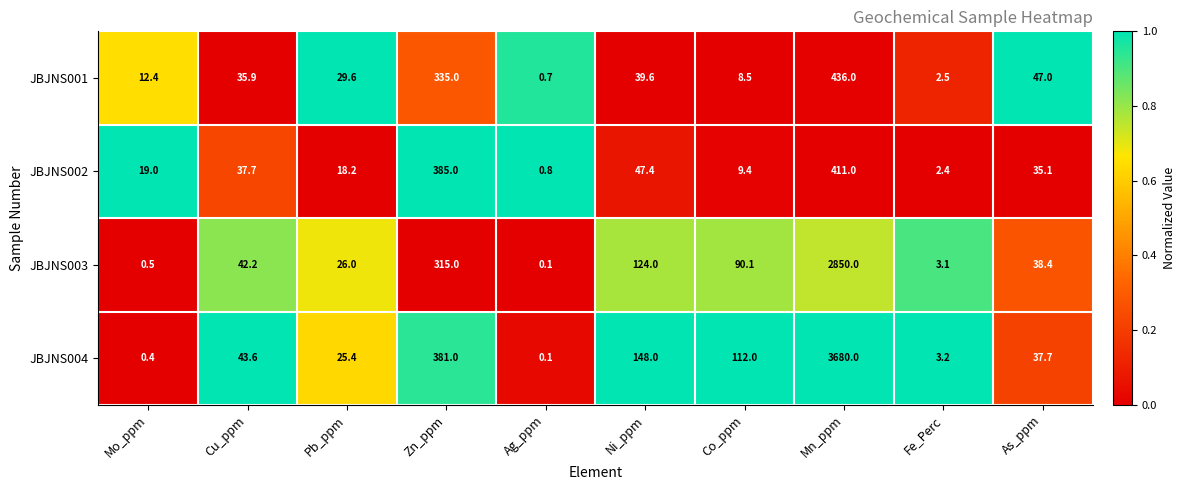

What is the sum of the JBJNS003 values at As_ppm and Co_ppm?

128.5